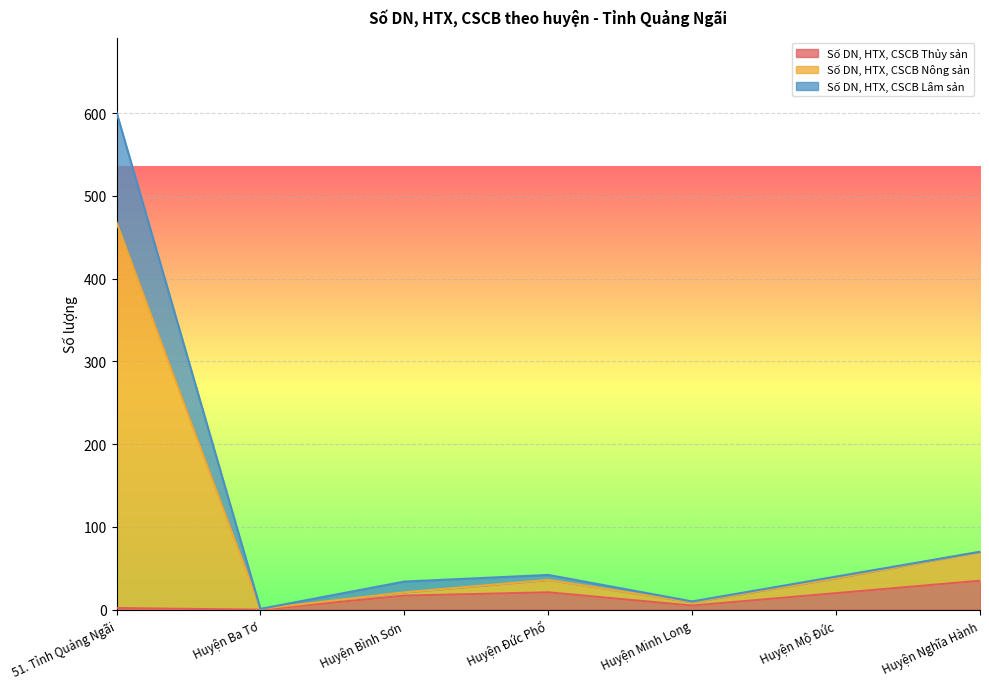

What are all the series names shown in the legend?

Số DN, HTX, CSCB Thủy sản, Số DN, HTX, CSCB Nông sản, Số DN, HTX, CSCB Lâm sản